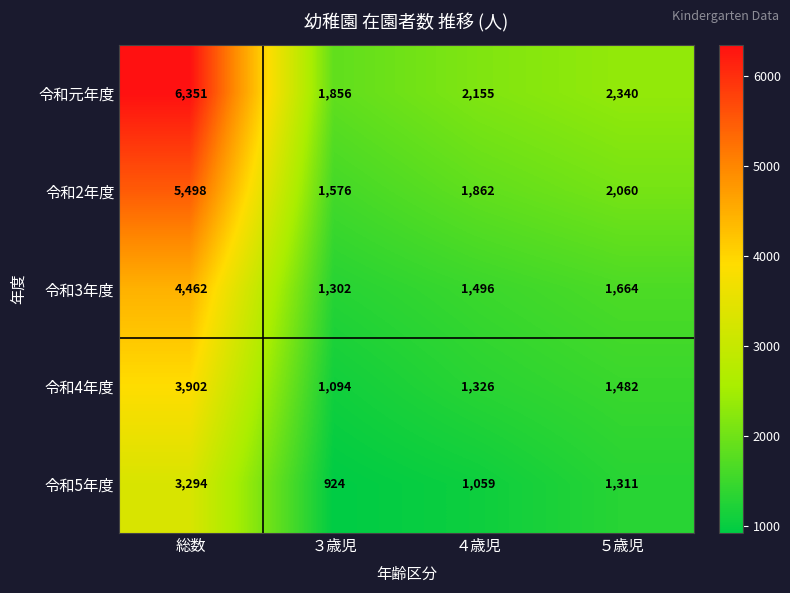

Which category has the highest value in the 令和4年度 series?

総数